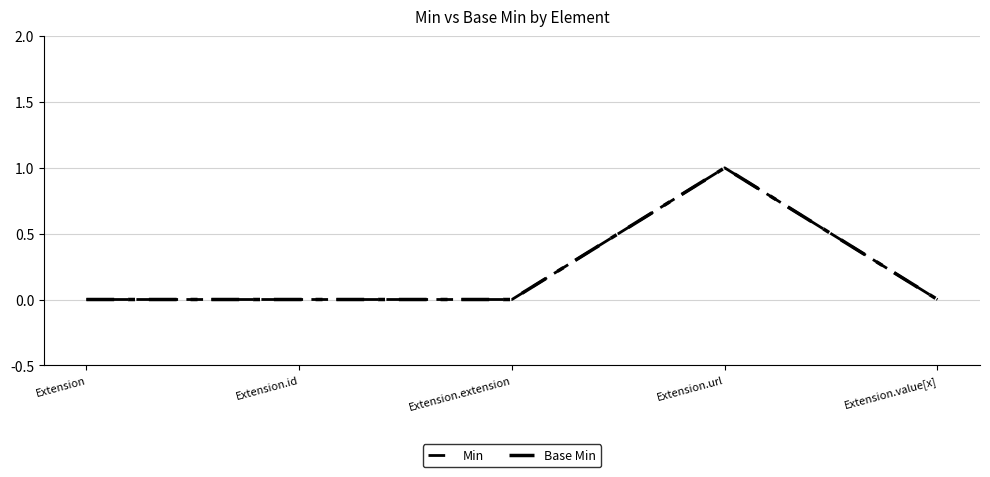

At Extension, list the series in order from smallest to largest.

Min, Base Min